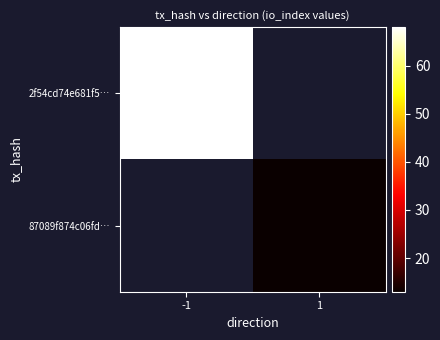

Is the value of 87089f874c06fd… at -1 greater than the value of 2f54cd74e681f5… at -1?

No